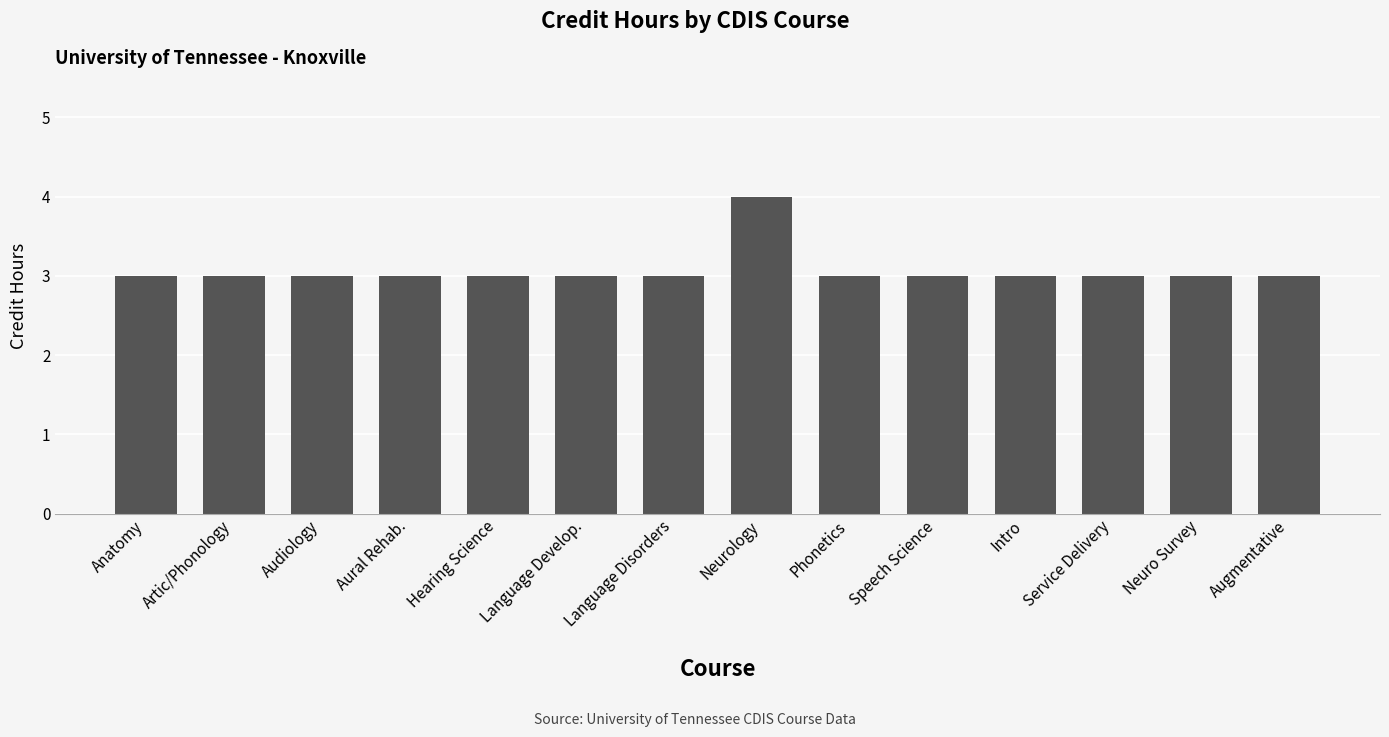

What value does the data have at Service Delivery?

3